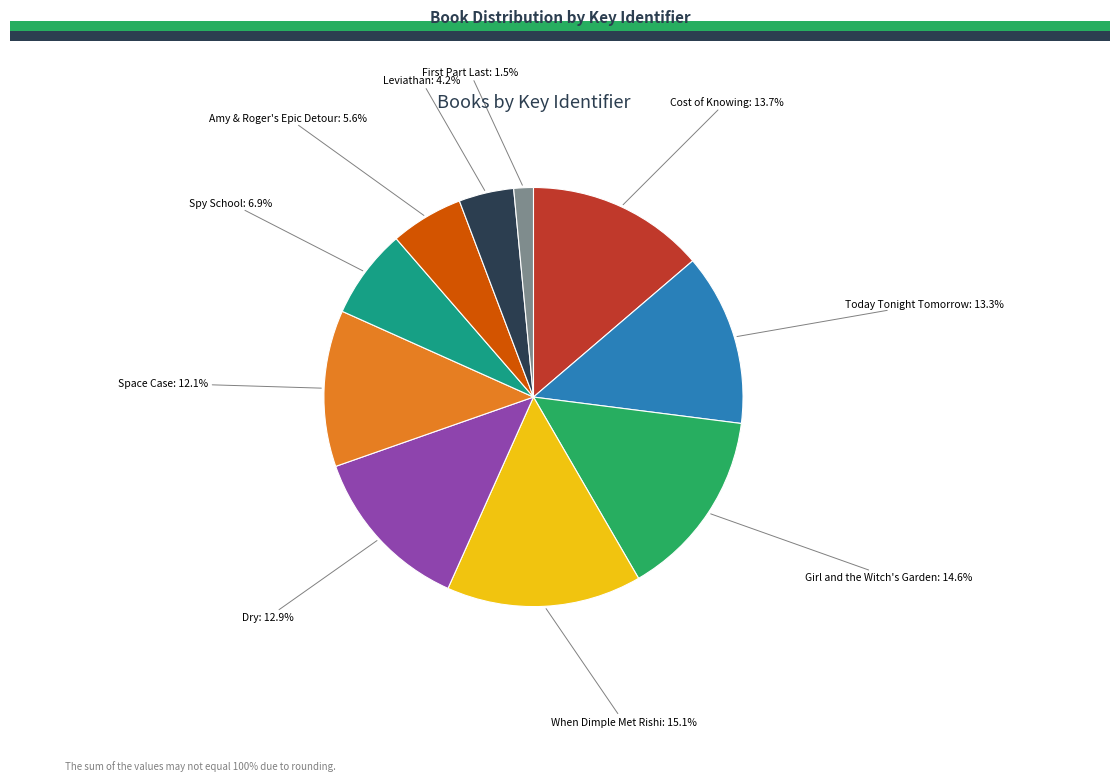

Does any single category account for the majority?

No